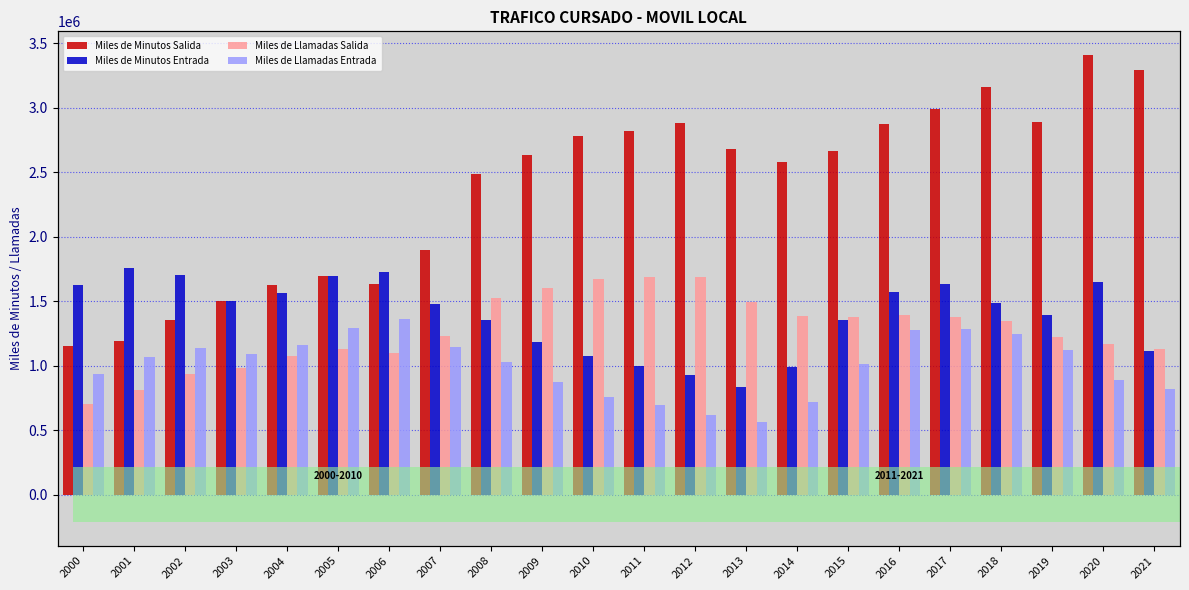

At which label is Miles de Llamadas Salida closest to 1195042?

2019